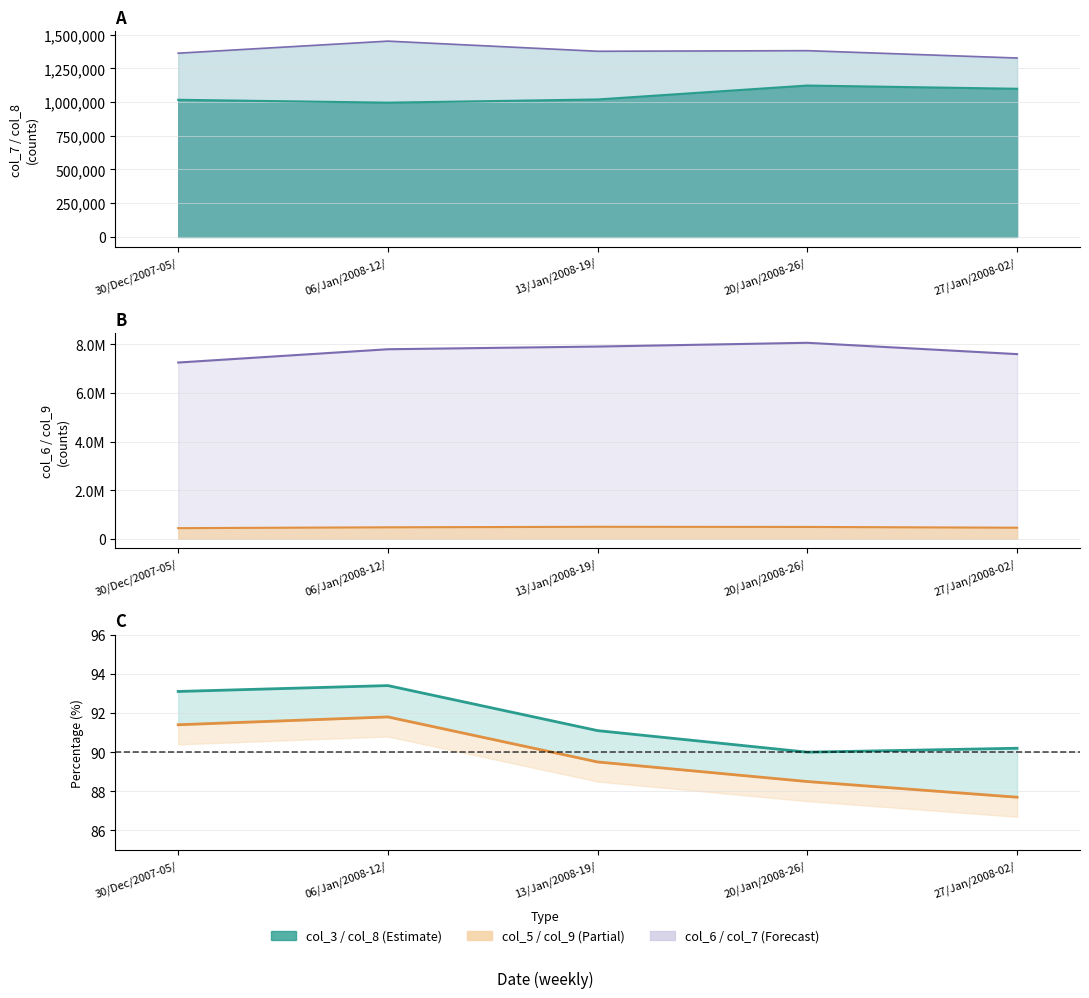

Reading left to right, what are all the values shown in this chart?

col_7 line: 1362122.0	1451513.0	1376335.0	1380831.0	1326356.0
col_8 line: 1016672.0	995389.0	1019163.0	1122296.0	1098376.0
col_6 line: 7252828.0	7800169.0	7911516.0	8065898.0	7599426.0
col_9 line: 431662.0	466278.0	487354.0	481426.0	449460.0
col_3: 93.1	93.4	91.1	90.0	90.2
col_5: 91.4	91.8	89.5	88.5	87.7